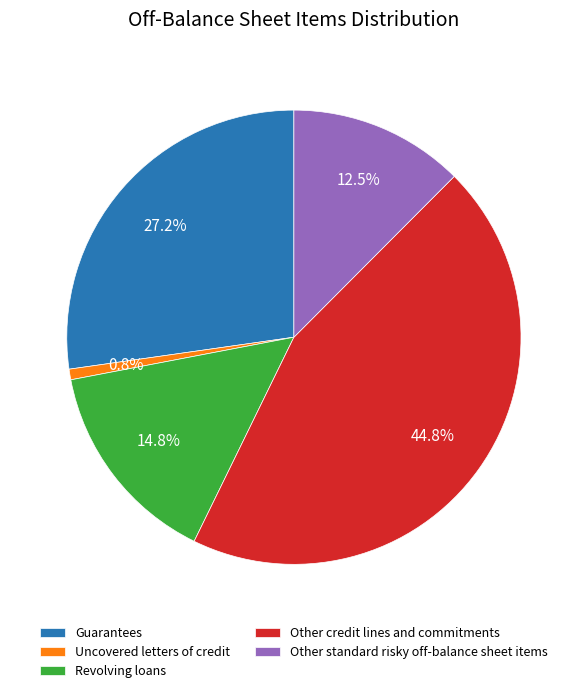

To the nearest percent, what is the difference between the largest and smallest slice percentages?

44%